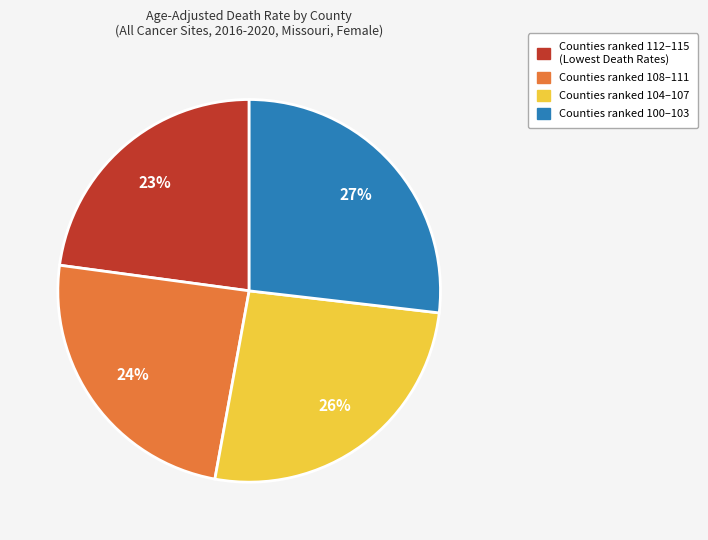

Is there a majority slice in this chart?

No